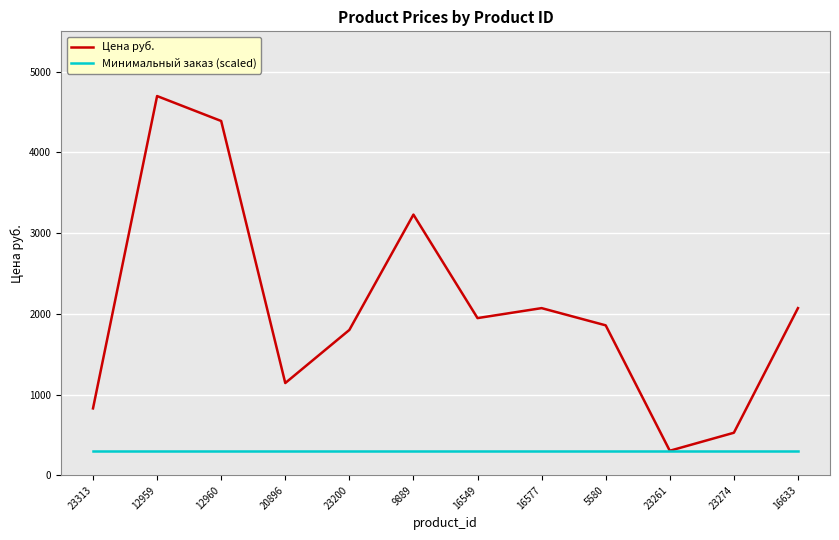

Rank the series by their maximum value, from highest to lowest.

Цена руб., Минимальный заказ (scaled)